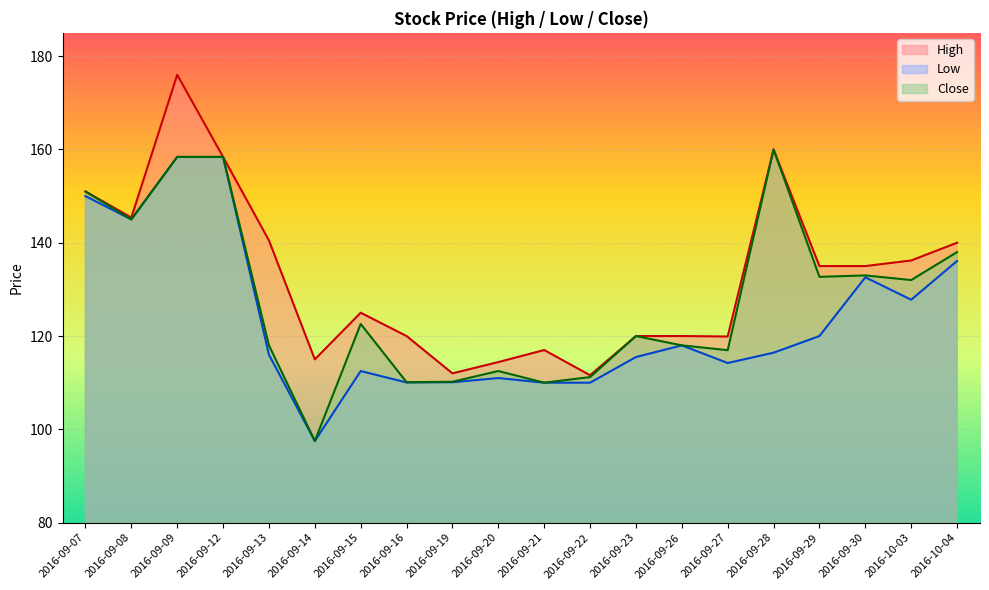

Where is the first local maximum for High?

2016-09-09